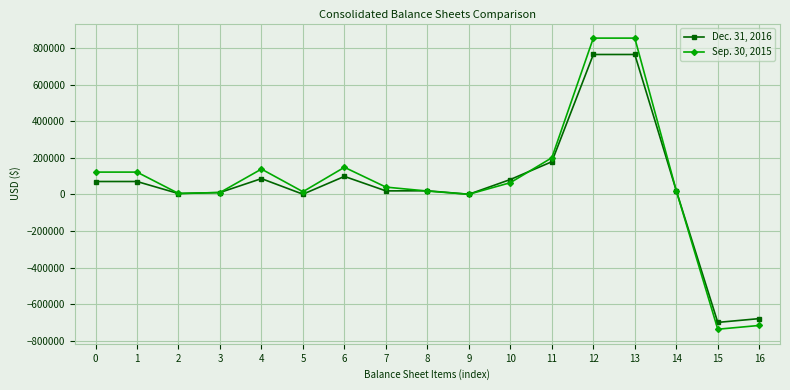

At how many categories does at least one series exceed 708425?

2